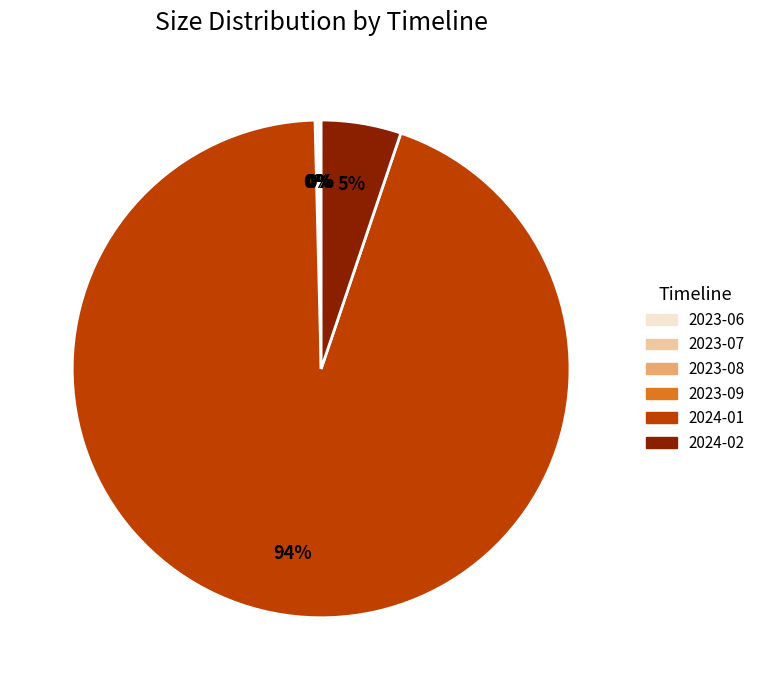

True or false: 2024-02 accounts for 5% of the total.

True